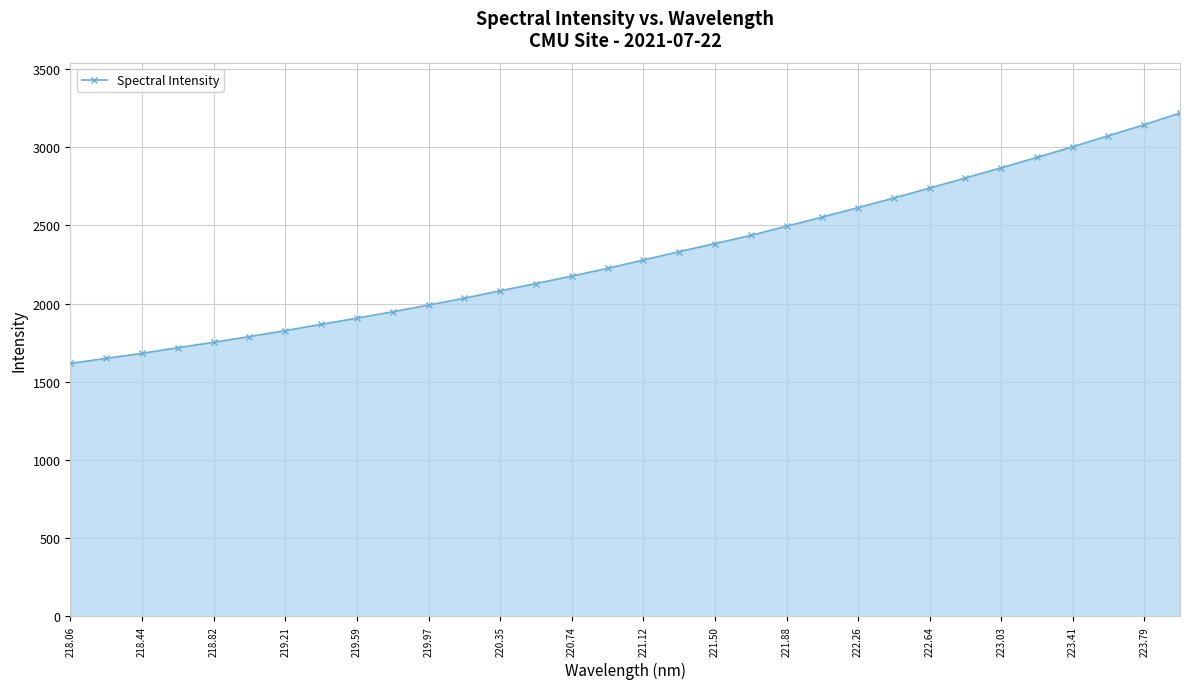

What is the value of the 2nd point from the left?

1649.3